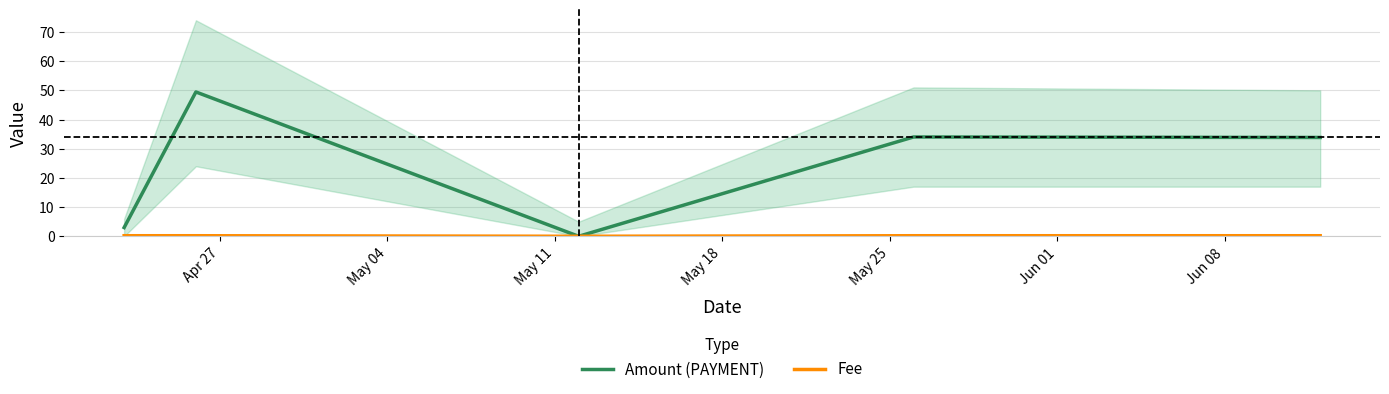

What is the maximum value shown in the chart?

49.4